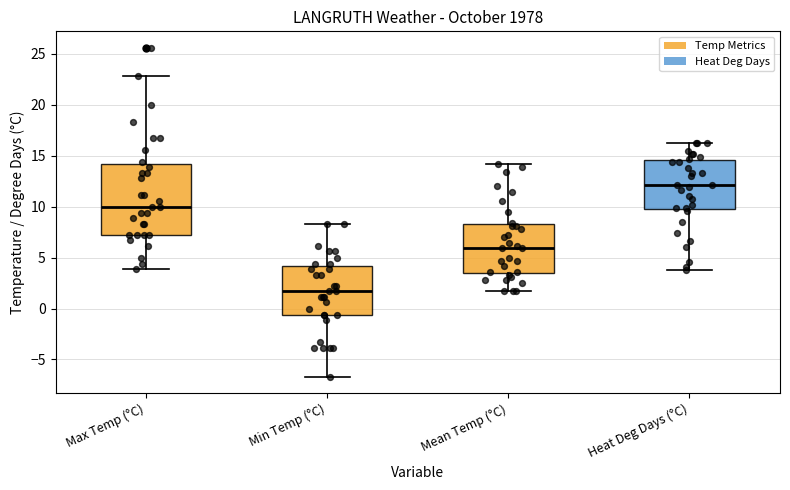

Reading left to right, read every box against the y-axis: the position of its median line, the range the box covers, and the ends of its whiskers. The values are not printed on the chart, so give them approximately, as read against the axis.

Max Temp (°C): median 10.0, box 7.0 to 14.0, whiskers 4.0 to 23.0
Min Temp (°C): median 1.5, box -0.5 to 4.0, whiskers -6.5 to 8.5
Mean Temp (°C): median 6.0, box 3.5 to 8.5, whiskers 1.5 to 14.0
Heat Deg Days (°C): median 12.0, box 10.0 to 14.5, whiskers 4.0 to 16.5